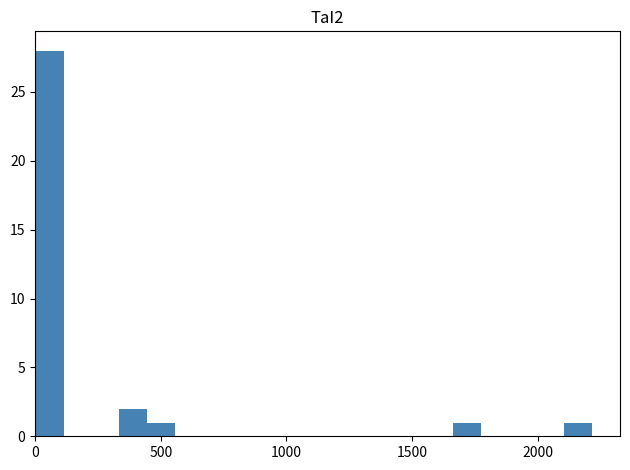

Read against the x-axis, roughly where is the centre of the tallest bar?

50